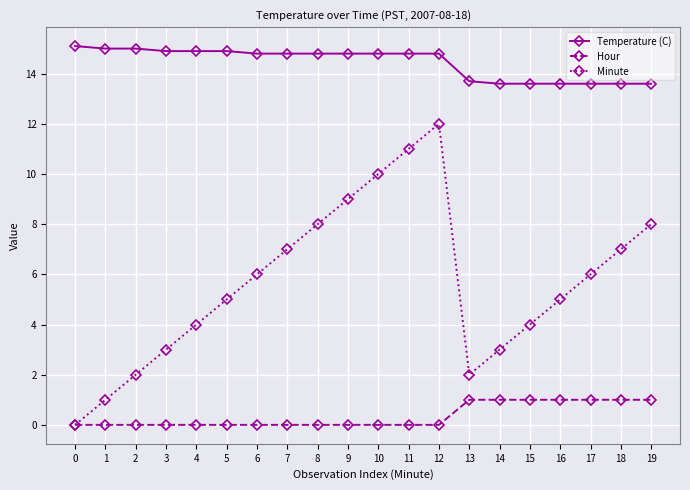

What is the spread (max minus min) of values at 1?

15.0